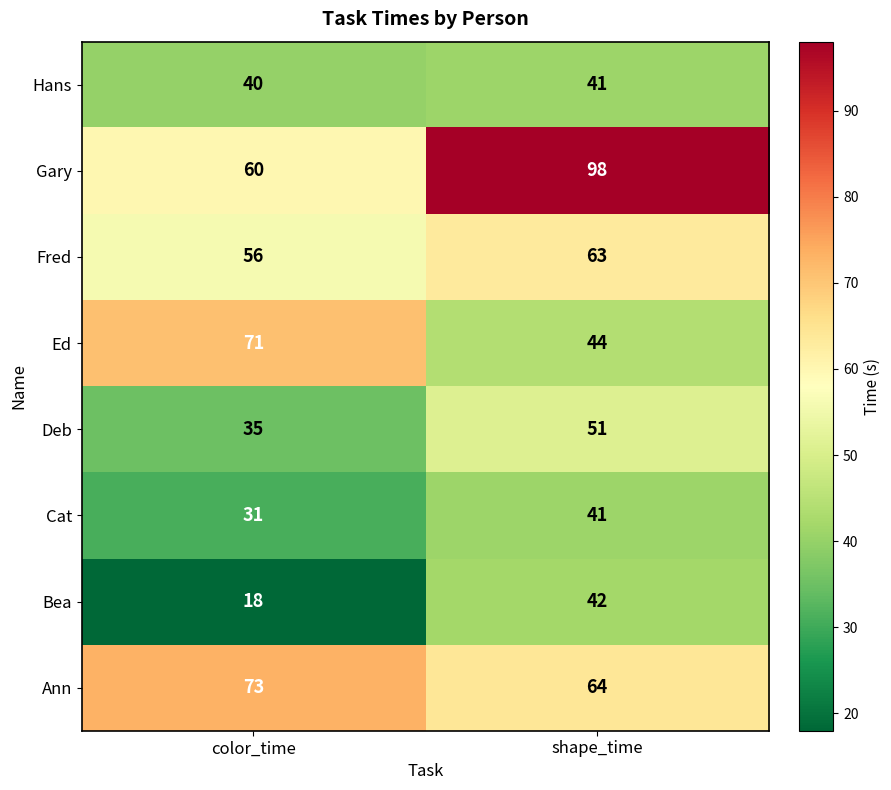

At which label does Fred reach its minimum?

color_time